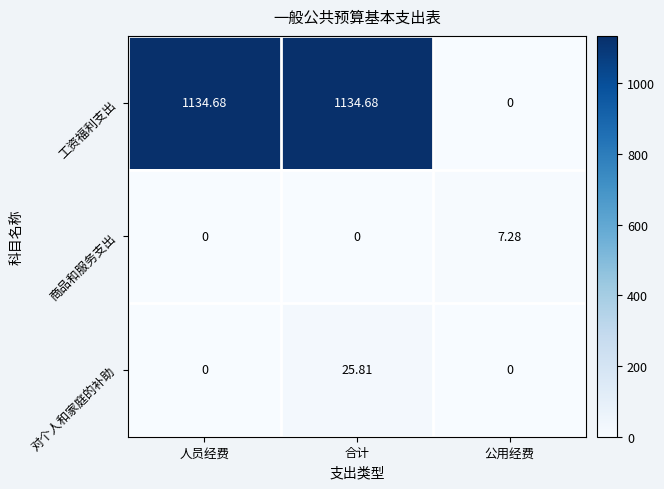

Which series has the widest spread of values?

工资福利支出